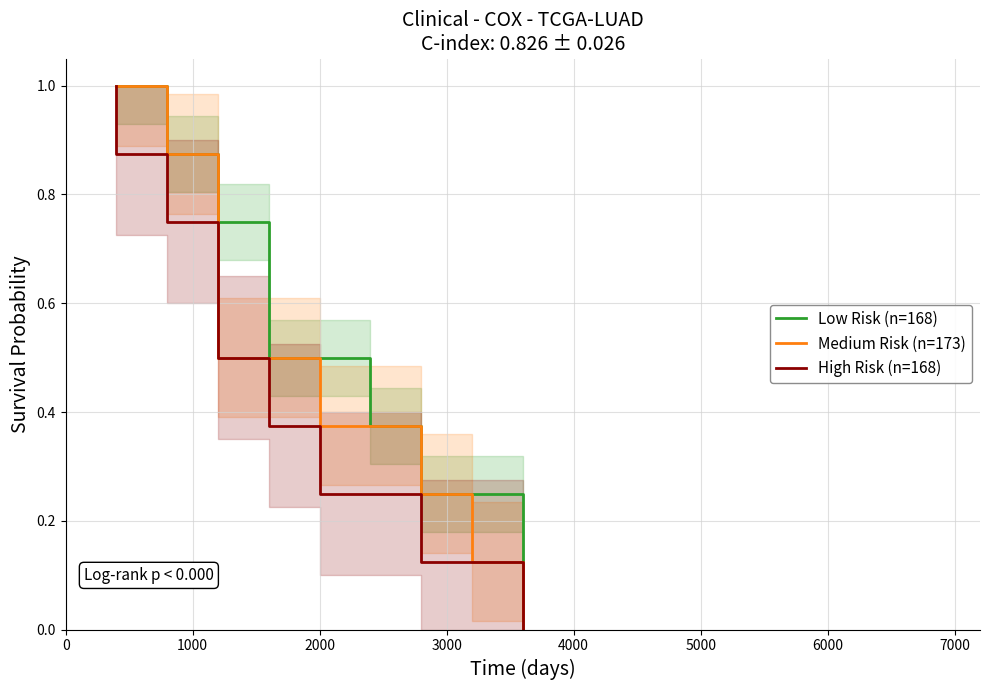

True or false: High Risk (n=168) and Medium Risk (n=173) intersect in this chart.

False